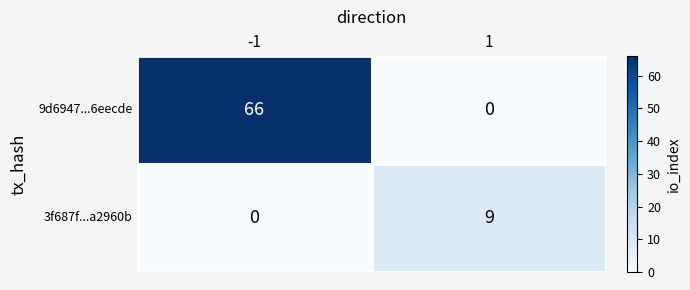

The value of 3f687f...a2960b at -1 is 6. True or false?

False